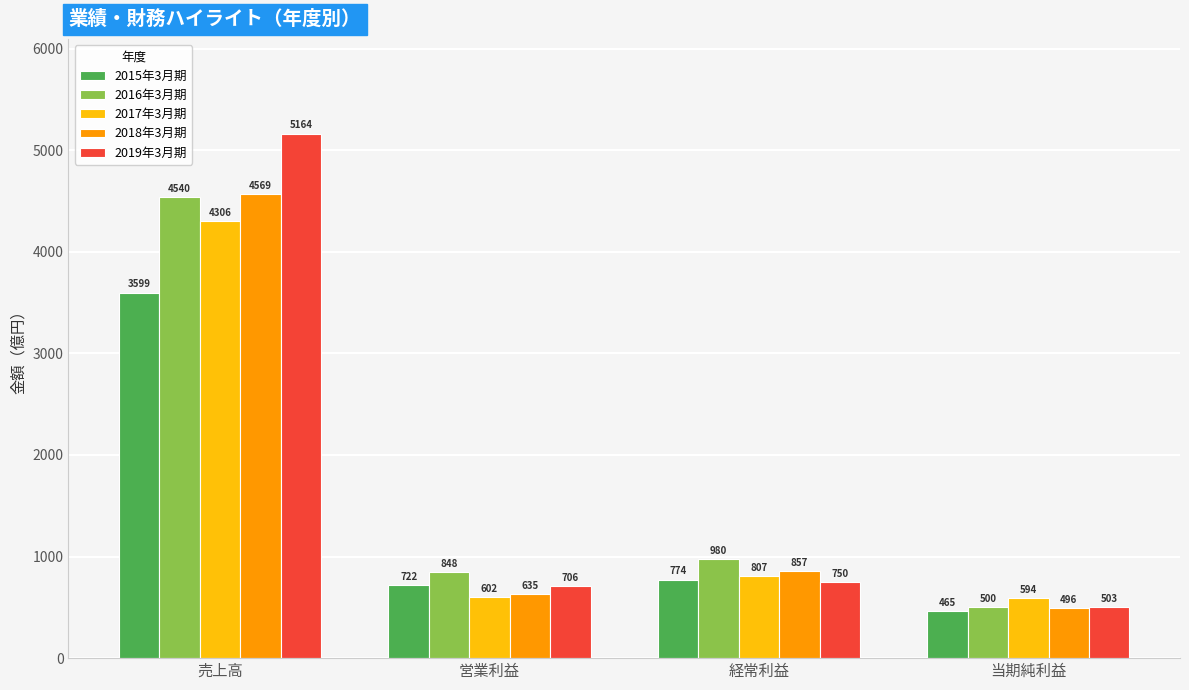

True or false: 2015年3月期 has a value of 428 at 営業利益.

False